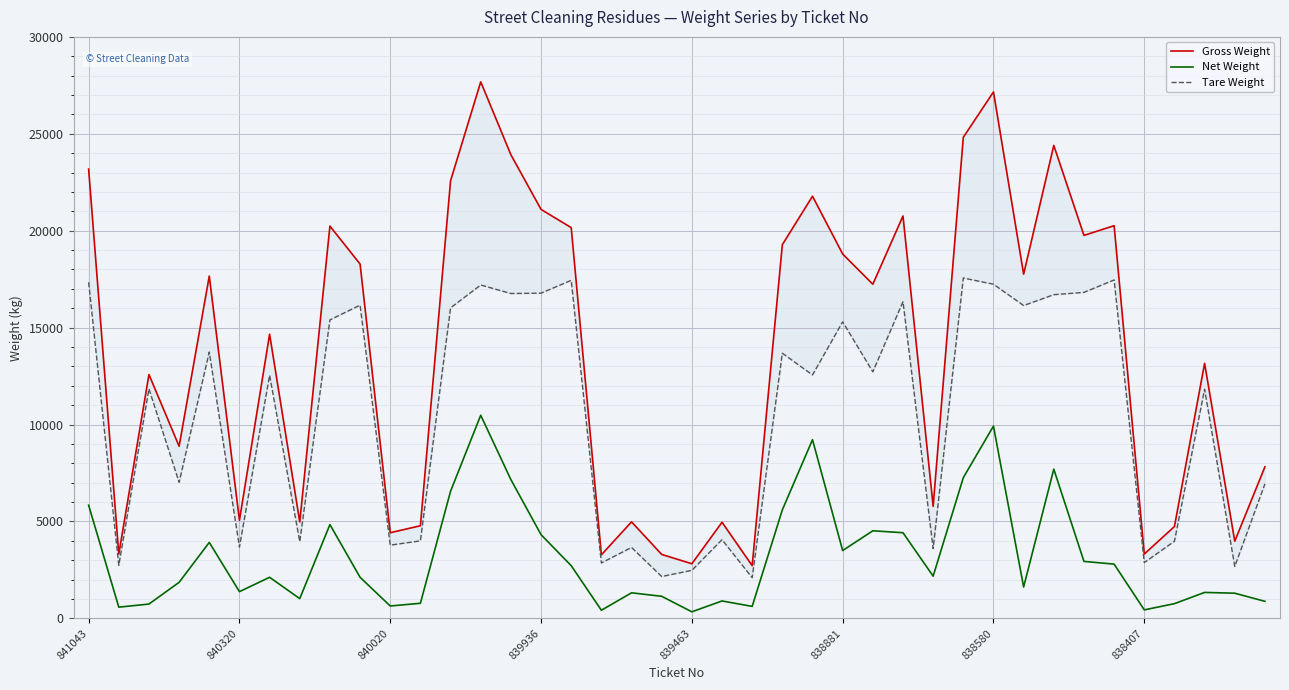

The value of Net Weight at 16 is 3949. True or false?

False